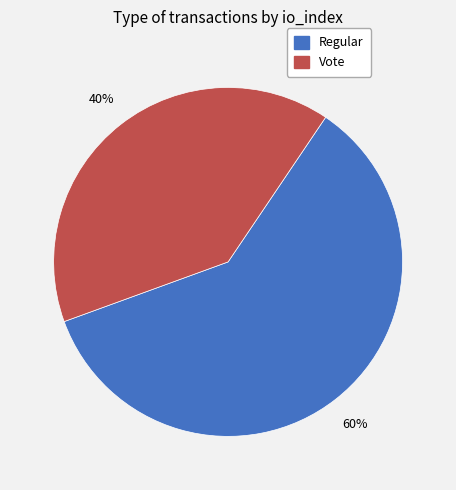

Rank the categories by value from lowest to highest.

Vote, Regular